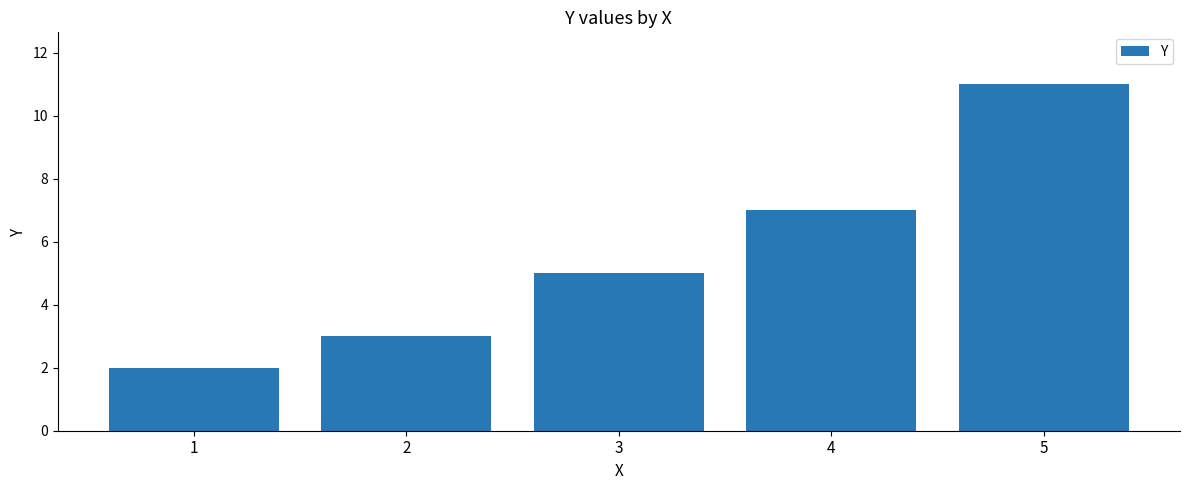

What is the smallest value displayed?

2